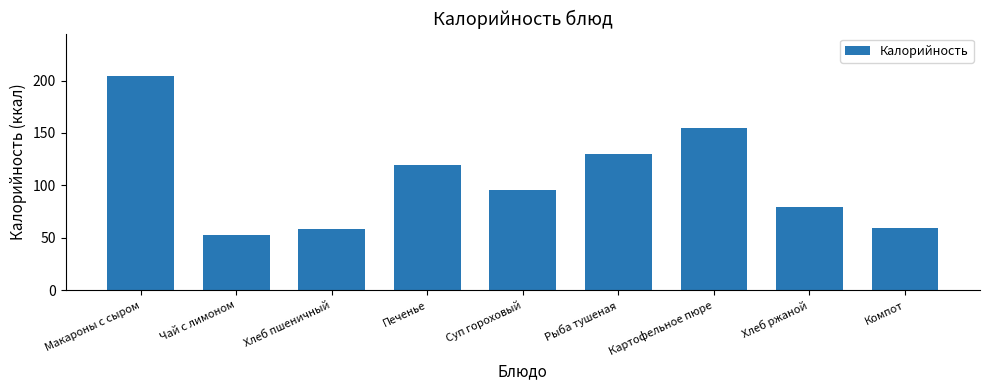

Which label corresponds to the smallest value in the chart?

Чай с лимоном